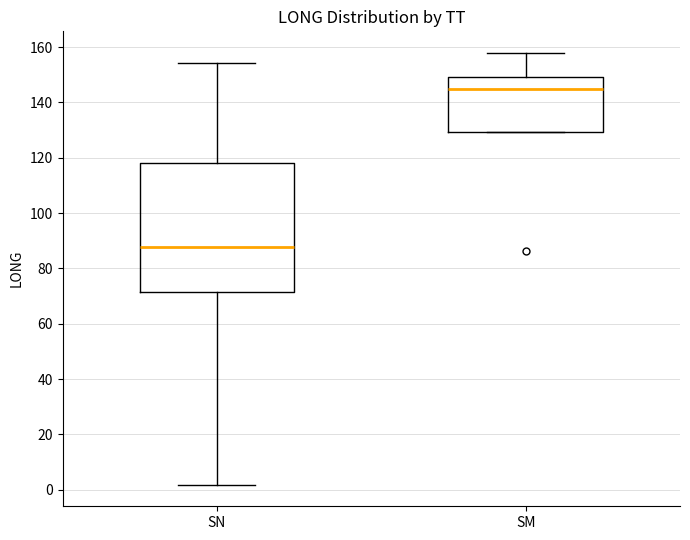

Which box's median line is the lowest?

SN